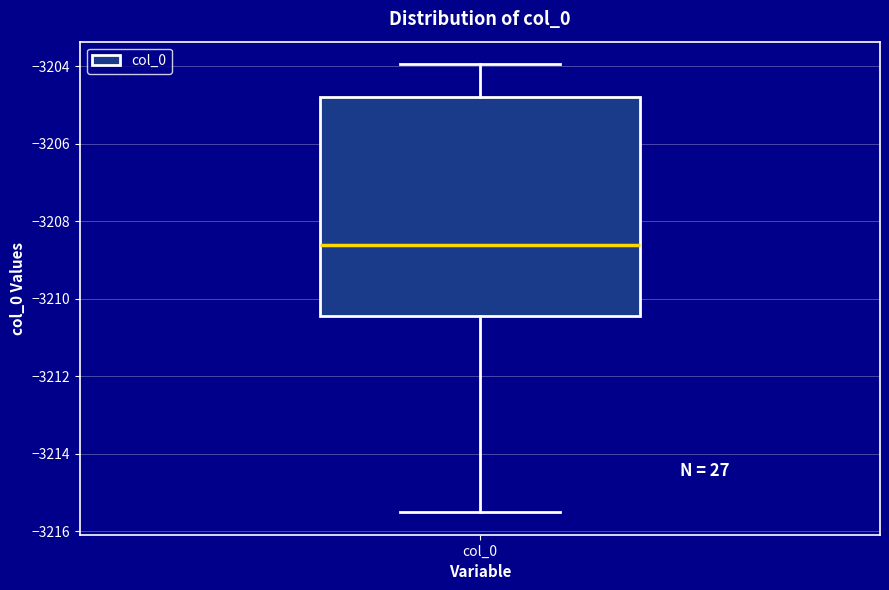

Where is the lower edge of the box for col_0 on the y-axis? The values are not printed on the chart, so give them approximately, as read against the axis.

-3210.4